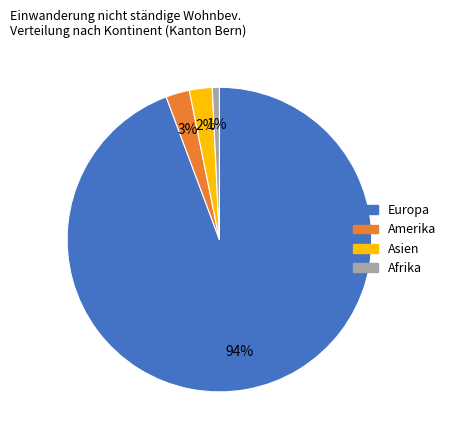

Combined, do Amerika and Europa account for over 50%?

Yes